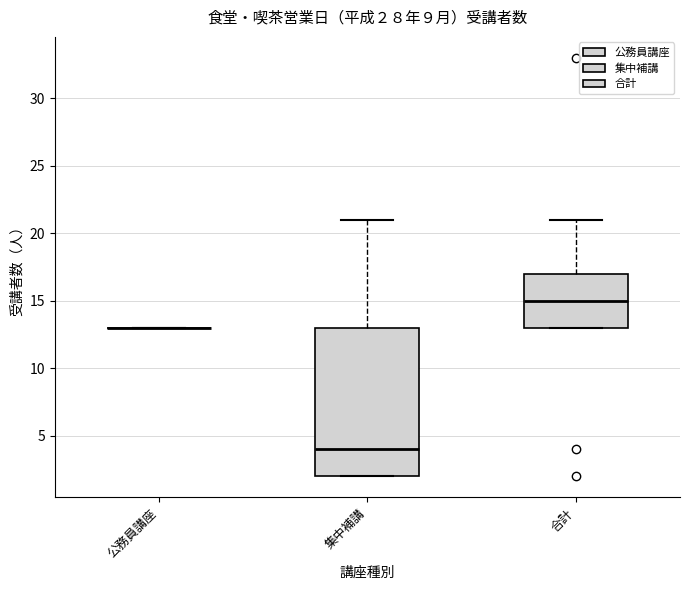

Comparing the boxes themselves (not the whiskers), which one is the tallest?

集中補講